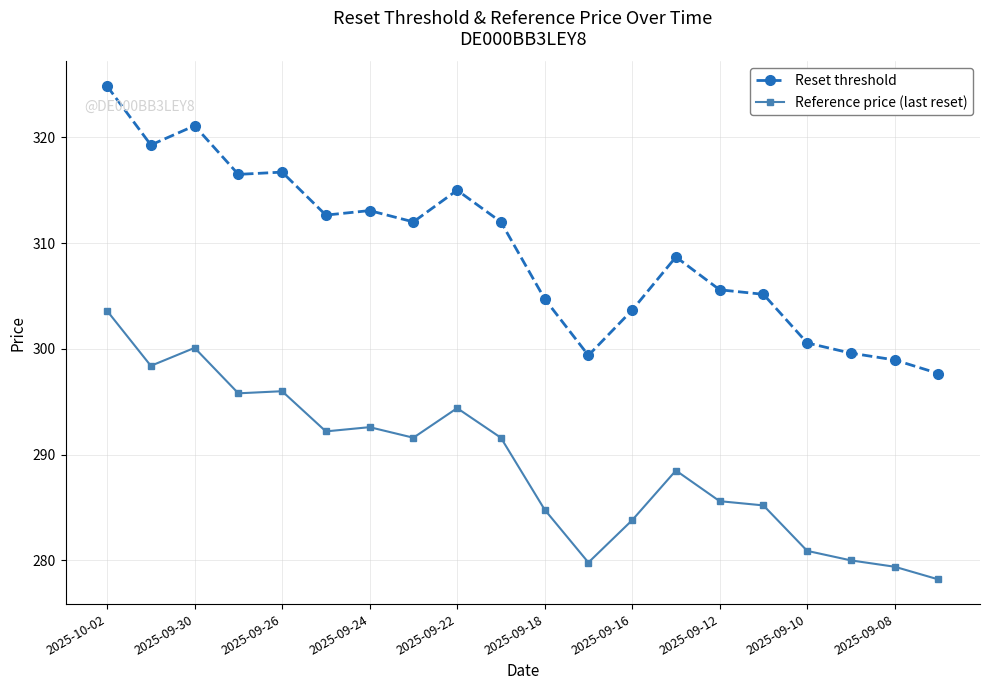

True or false: Reference price (last reset) has more than 0 interior local peaks.

True